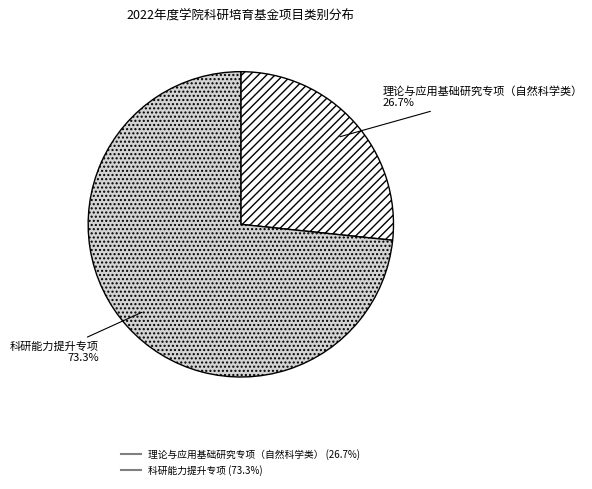

Which slice is the largest?

科研能力提升专项